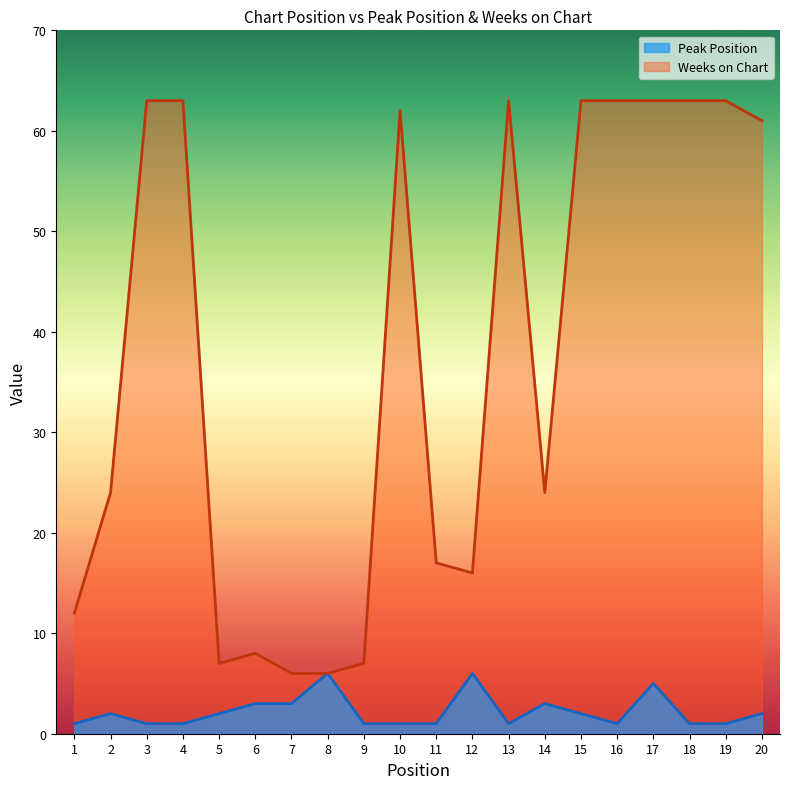

What is the greatest value displayed?

63